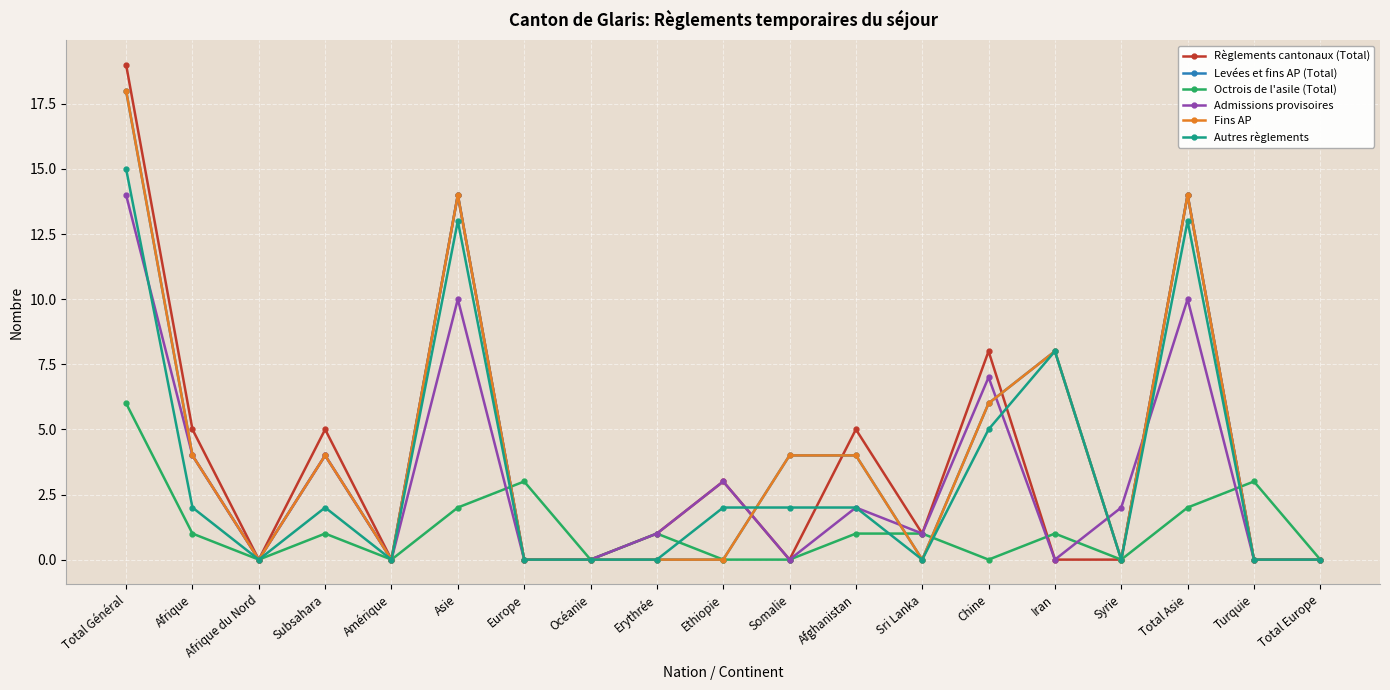

Is it true that Règlements cantonaux (Total) equals 20 at Total Asie?

False